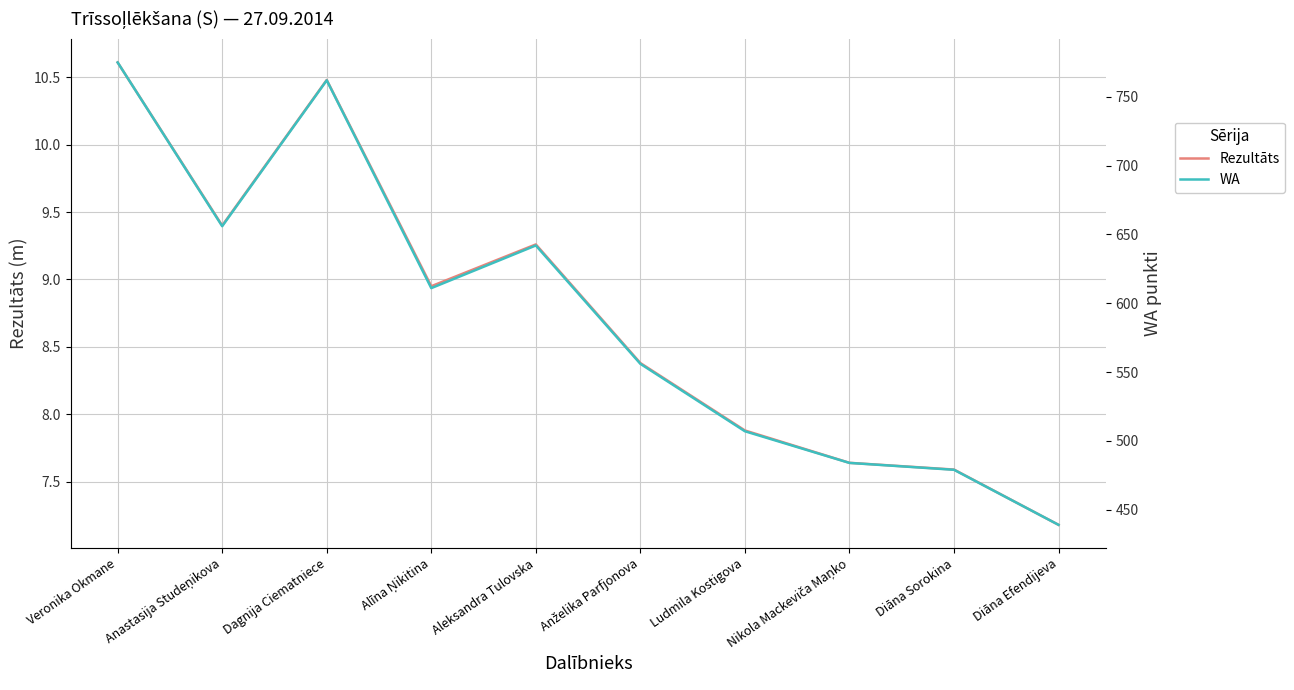

What is the sum of all Rezultāts values?

87.4